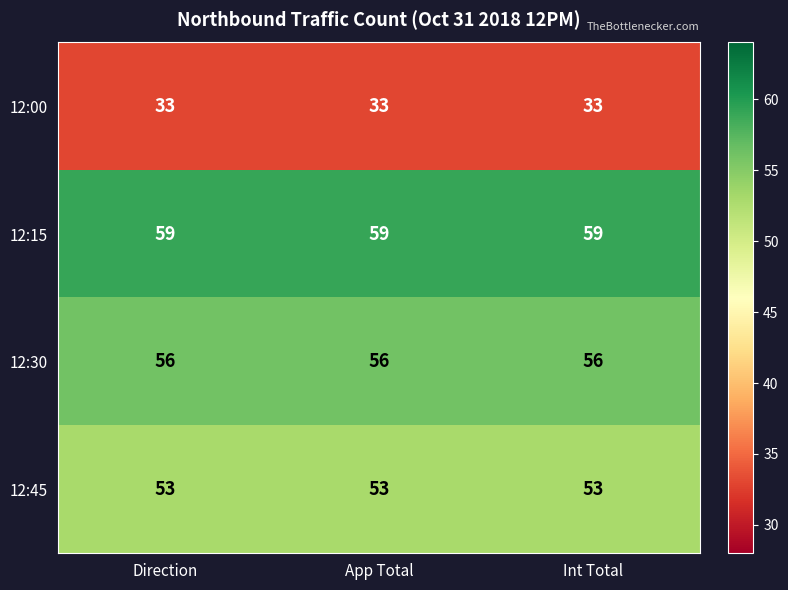

What is the highest value of the 12:30 series?

56